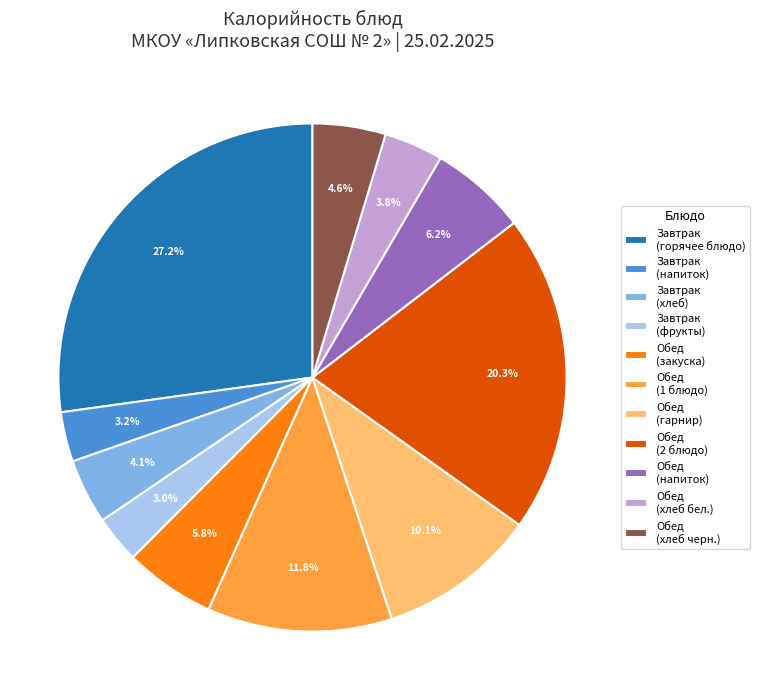

Which slice is the largest?

Завтрак (горячее блюдо)